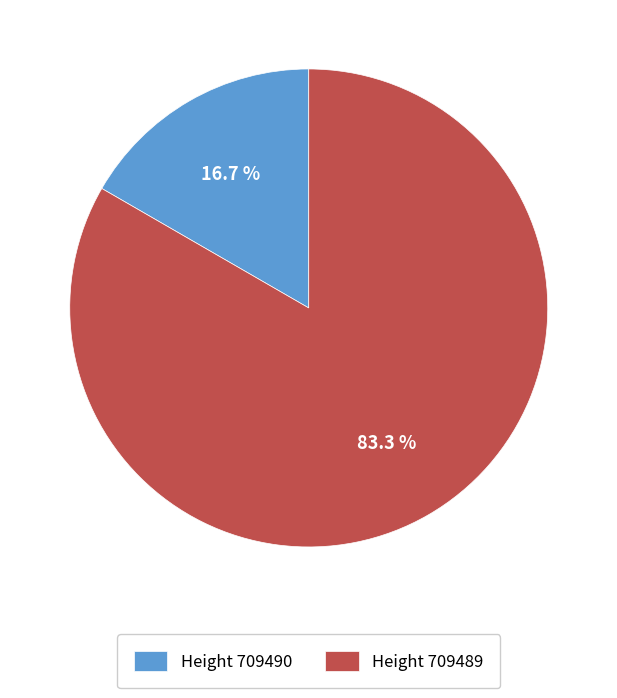

Which category accounts for the majority?

Height 709489